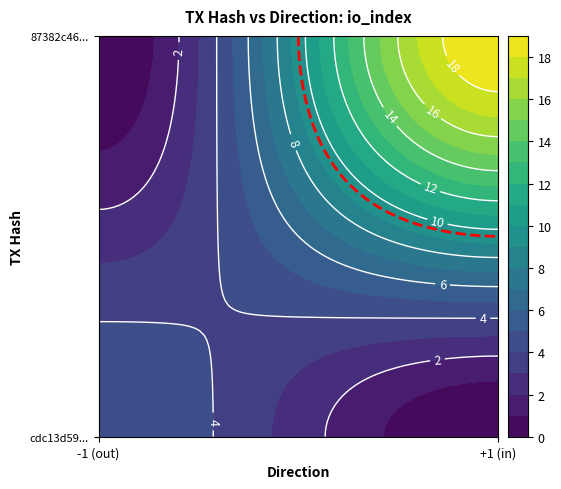

Which has a higher value, direction or io_index?

io_index